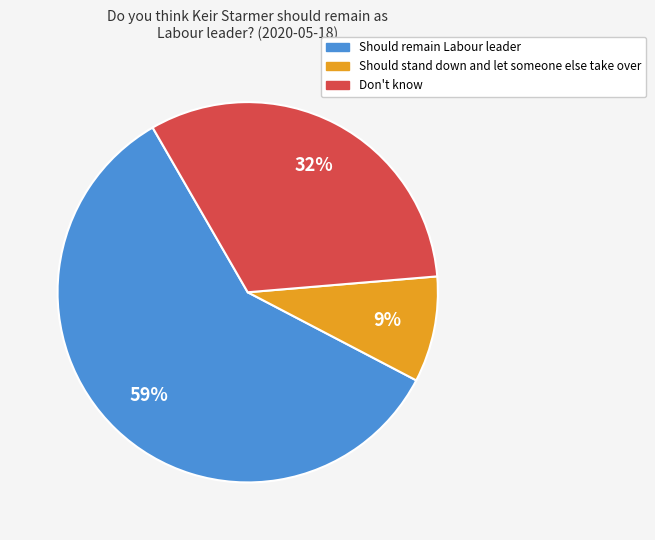

Count the number of slices in the pie.

3